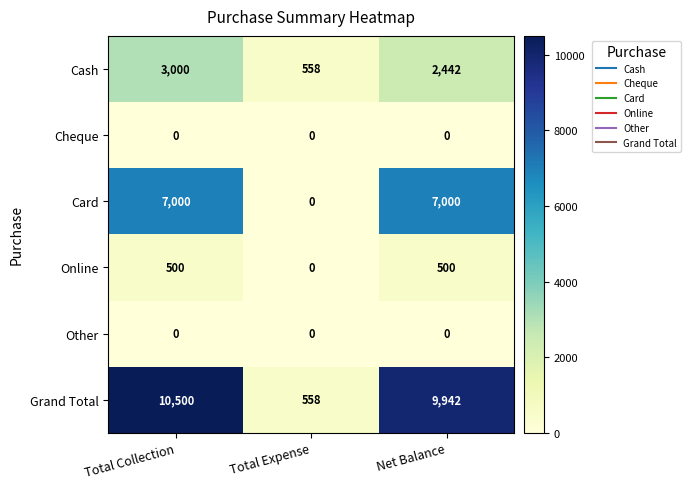

Which series changed the most between Total Collection and Total Expense?

Grand Total